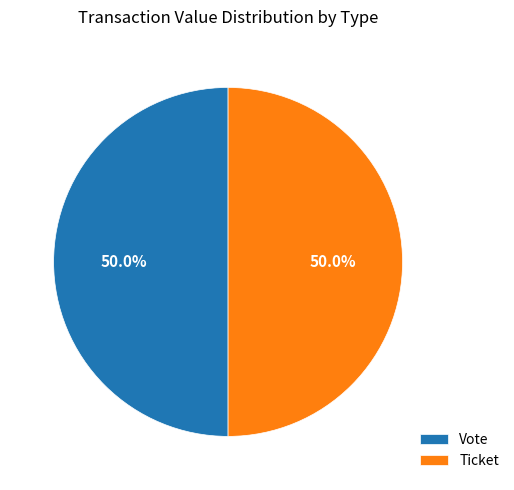

What is the ratio of the value at Ticket to the value at Vote?

1.0